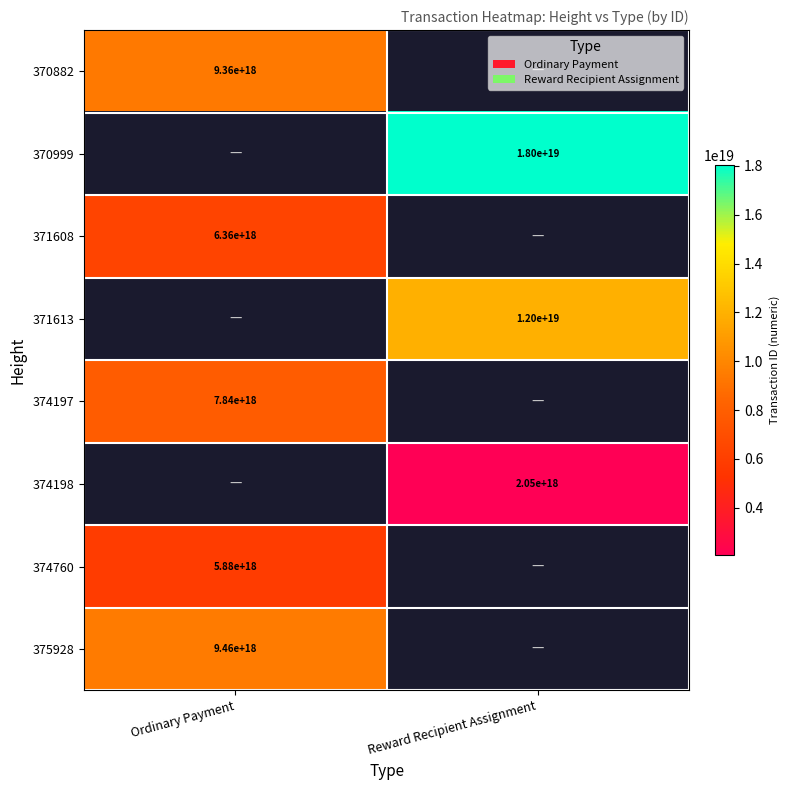

How many categories are shown in the chart?

2